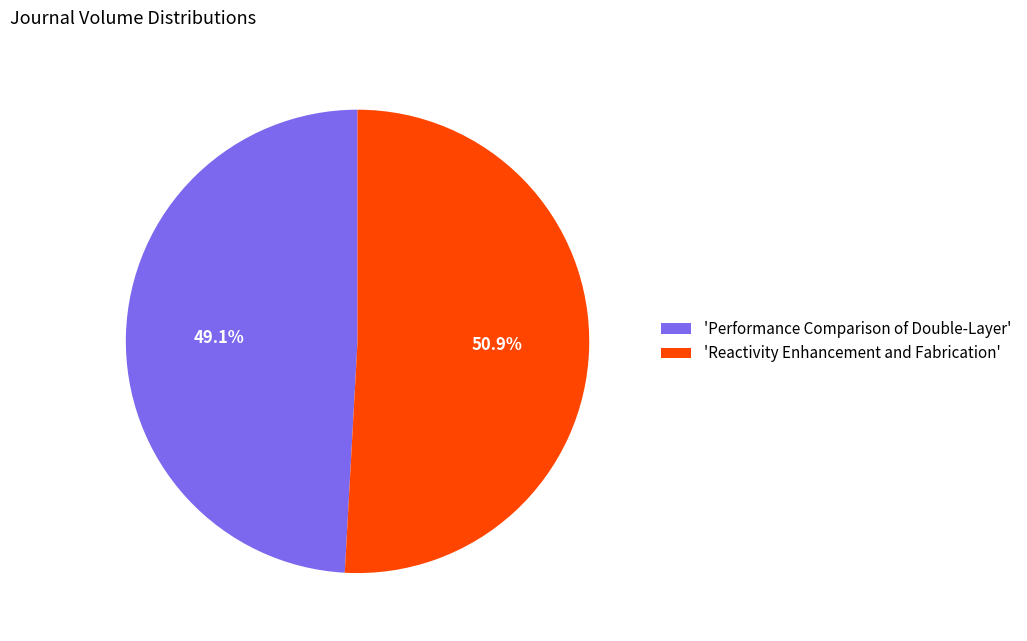

What is the total percentage of 'Performance Comparison of Double-Layer' and 'Reactivity Enhancement and Fabrication'?

100.0%